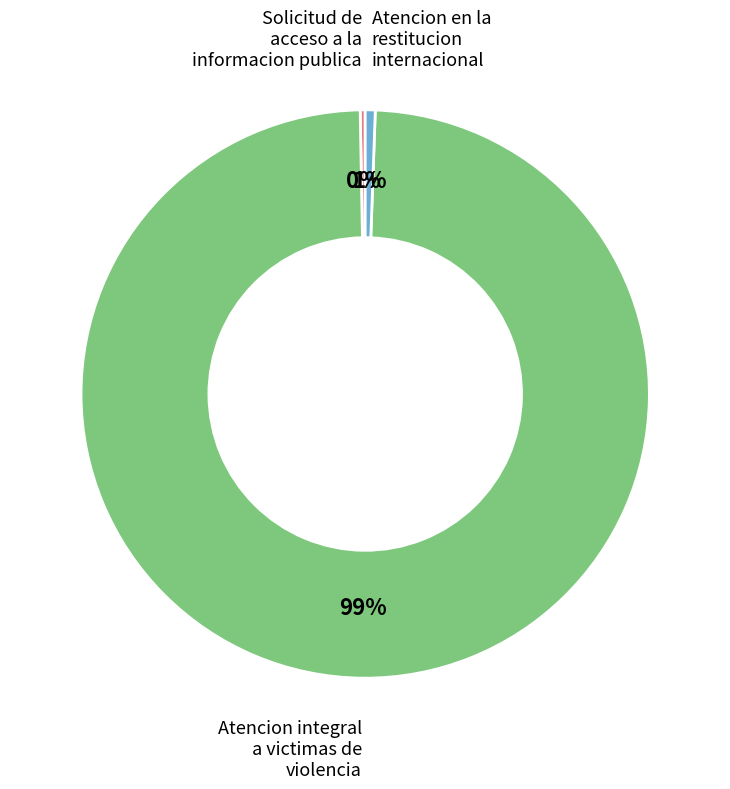

Is there a majority slice in this chart?

Yes